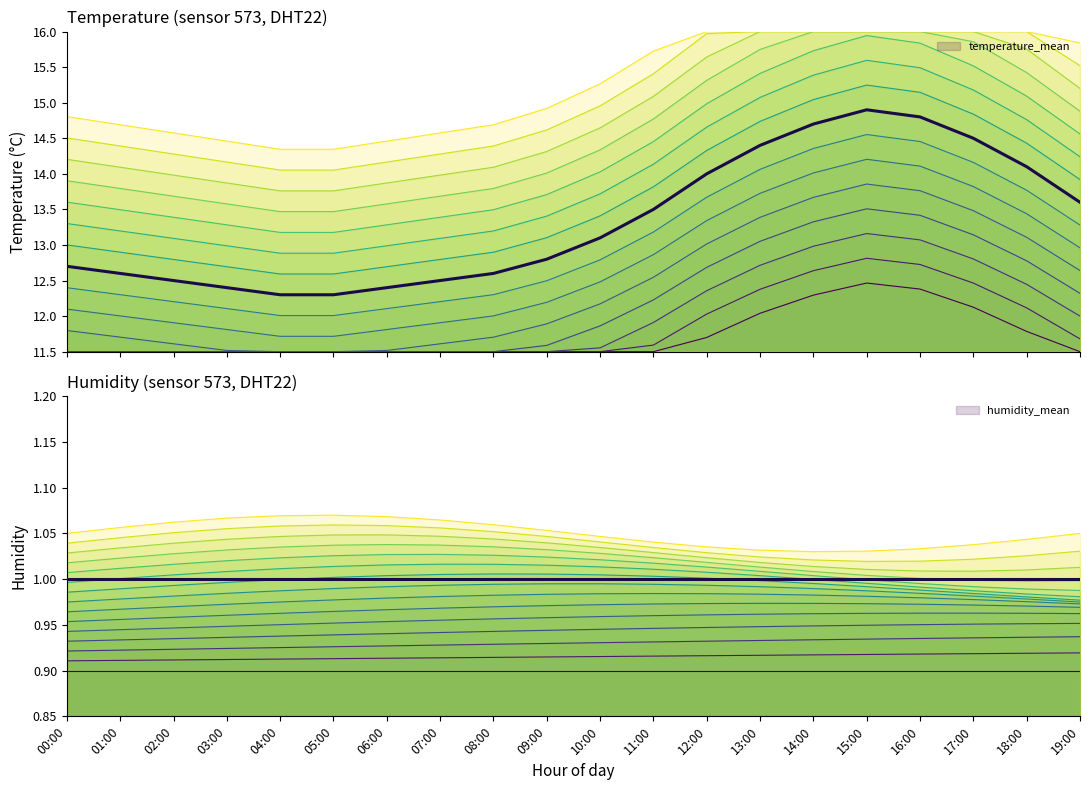

What is the label of the 10th point from the left?

09:00